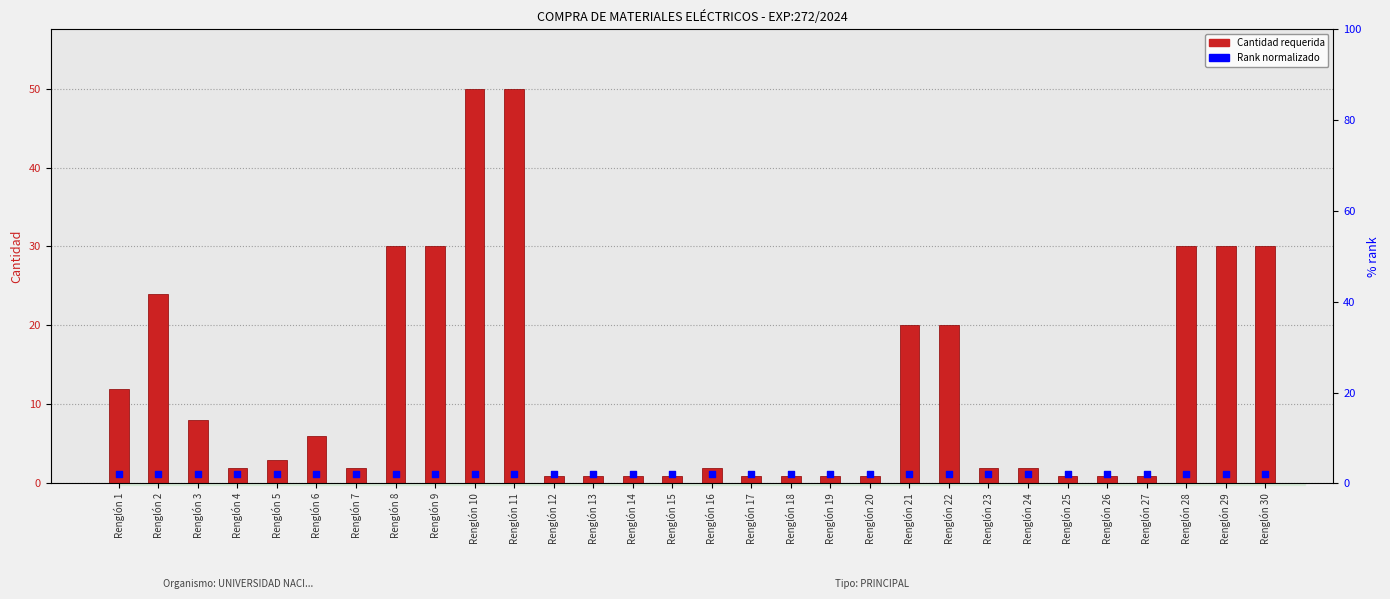

Which series has the widest spread of Y values?

Cantidad (unidades/metros)